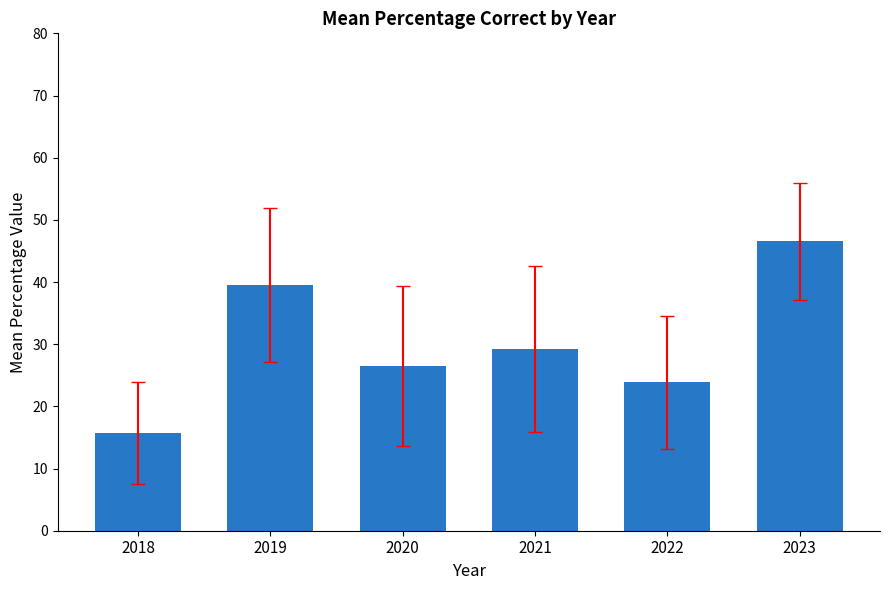

Are the bars horizontal?

No